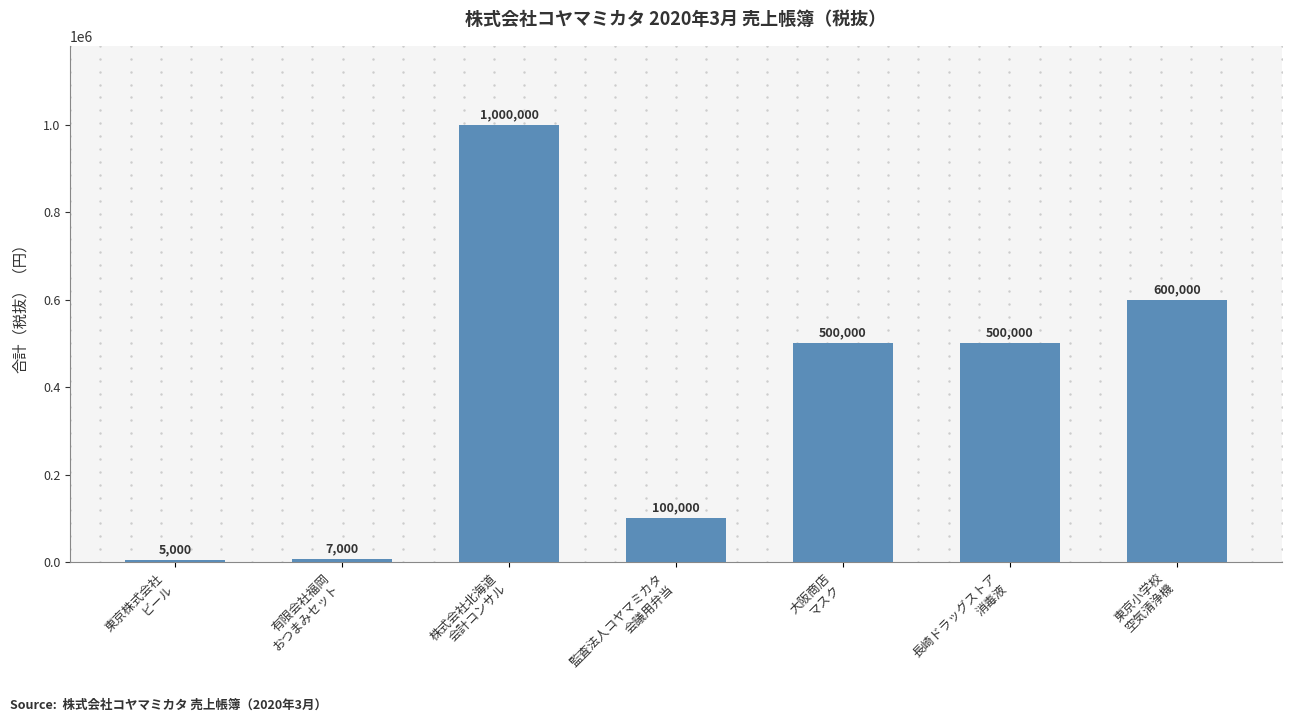

What is the difference between the maximum and minimum values?

995000